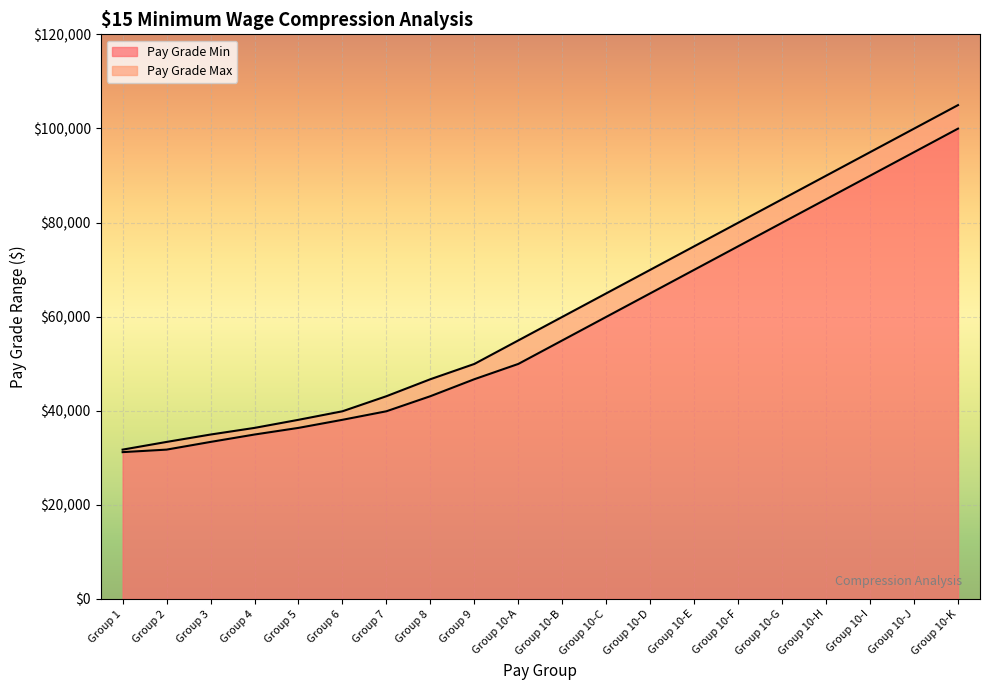

What are all the series names shown in the legend?

Pay Grade Min, Pay Grade Max